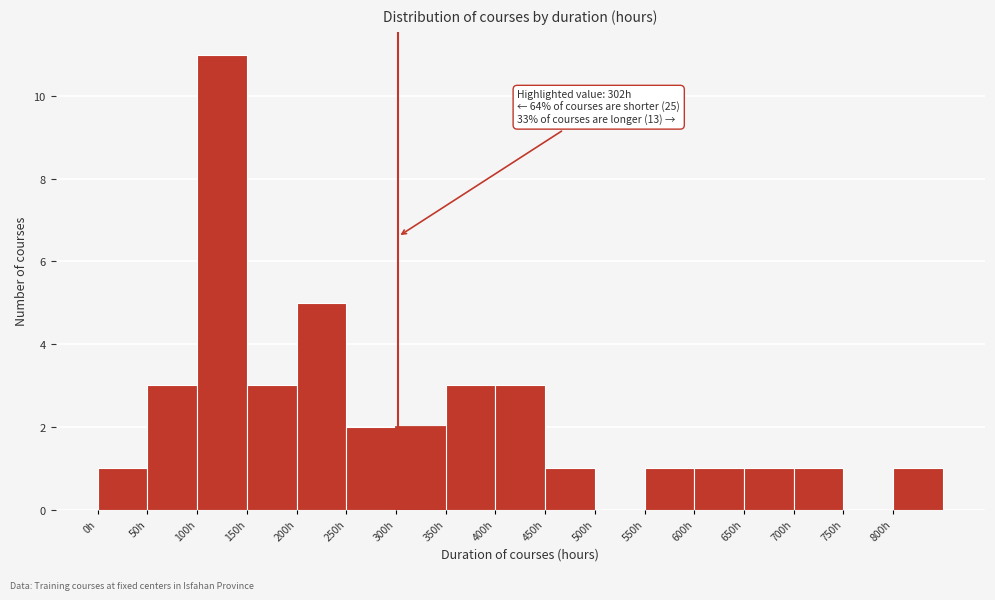

Which range on the x-axis has the tallest bar?

100 to 150